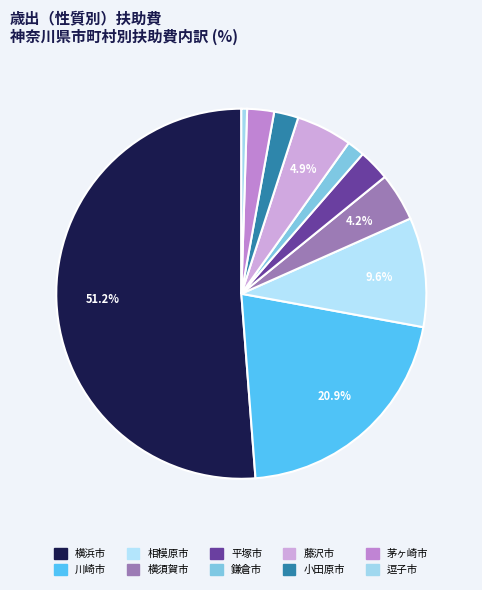

What is the ratio of the value at 茅ヶ崎市 to the value at 川崎市?

0.1